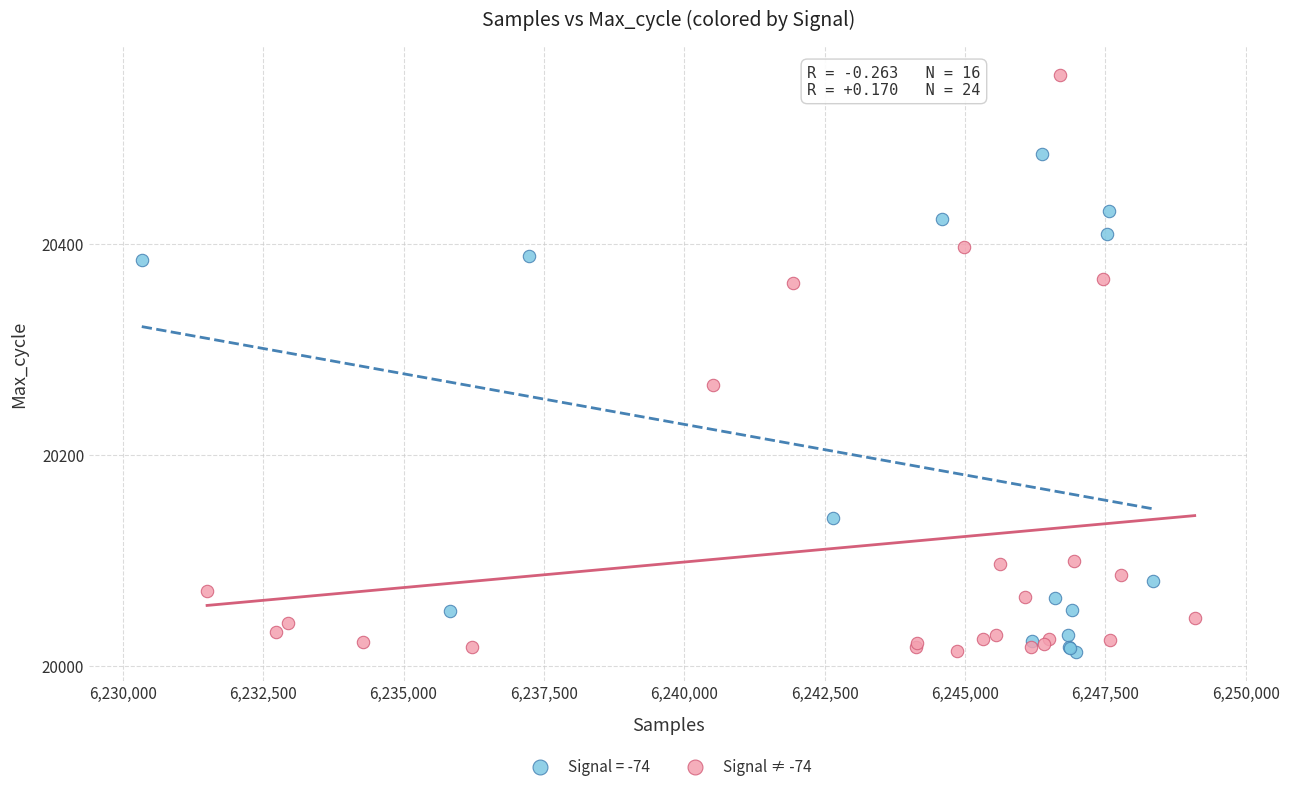

Which series has the widest spread of Y values?

Signal ≠ -74